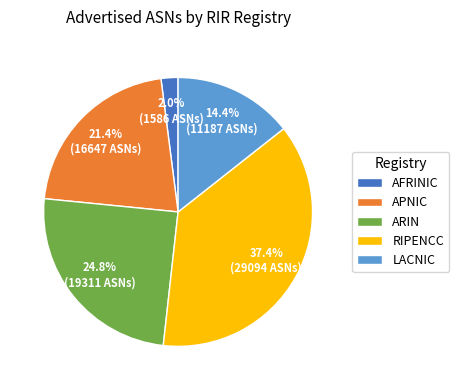

How many segments does this pie chart have?

5